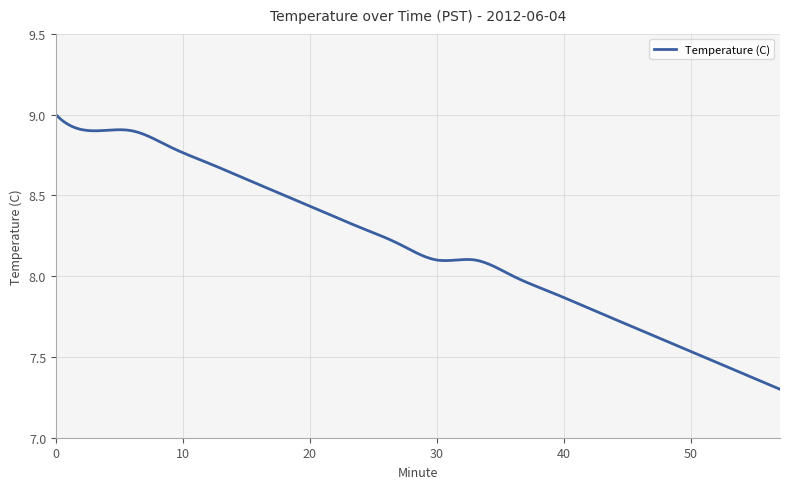

True or false: there are more than 1 points higher than both neighbors.

True